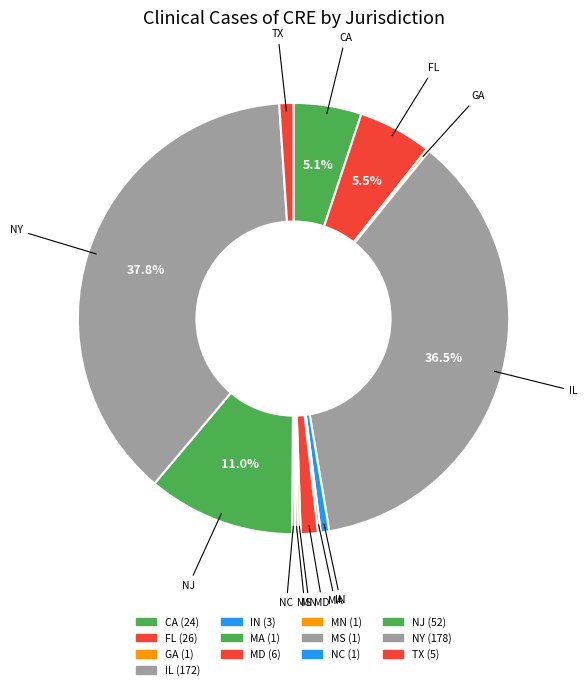

What is the ratio of the value at TX to the value at NC?

5.0